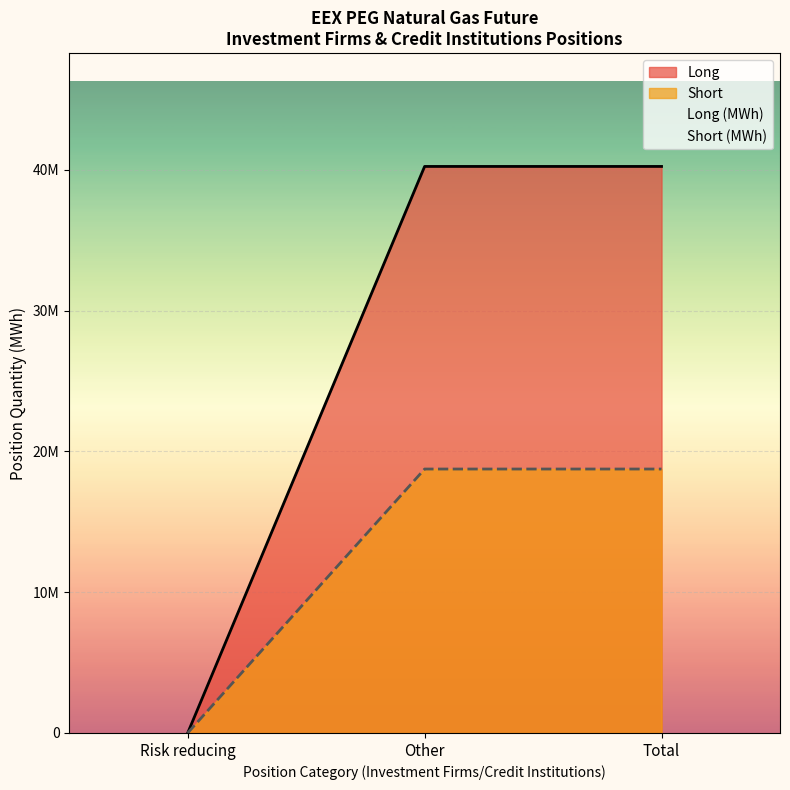

What is the difference between the maximum and minimum values in the Short series?

18748287